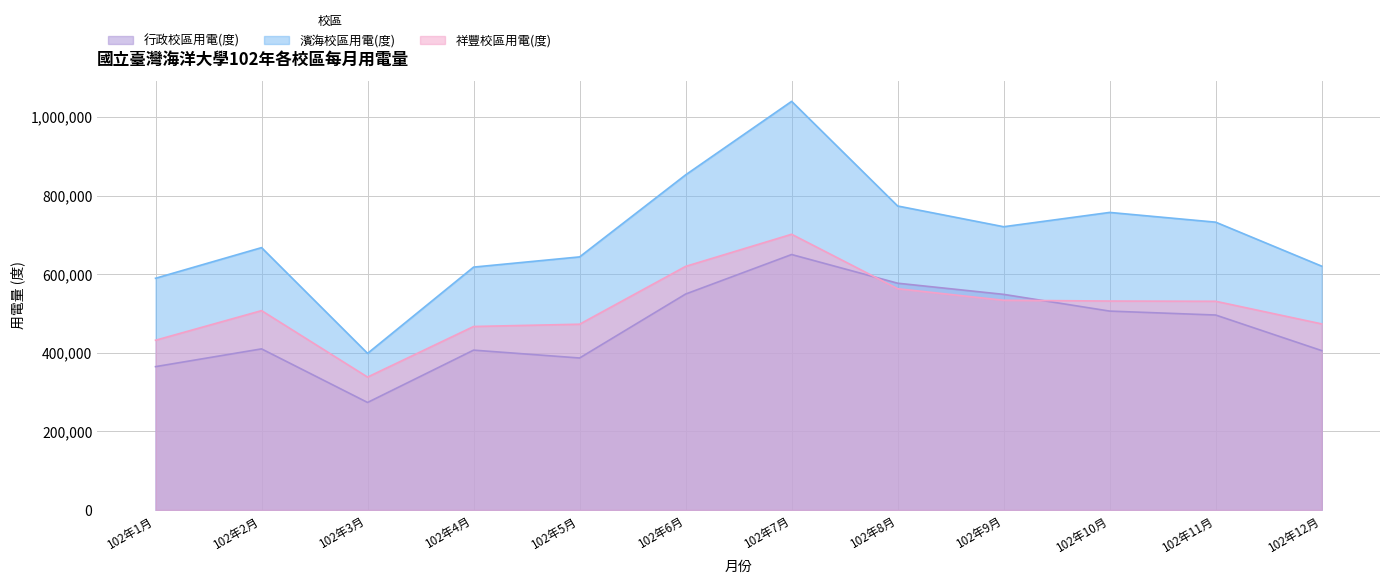

At which label is 祥豐校區用電(度) closest to 520200?

102年11月